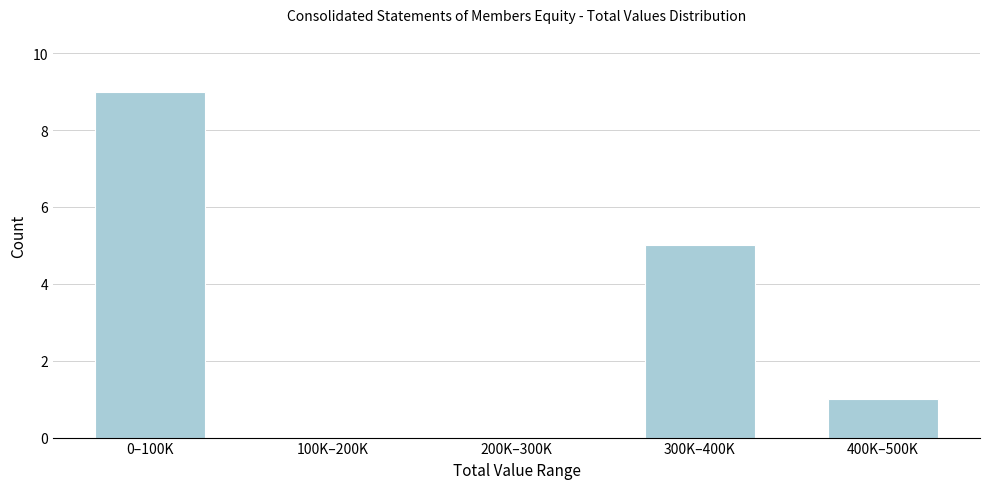

Reading left to right, transcribe all the data shown in this chart.

0–100K=9	100K–200K=0	200K–300K=0	300K–400K=5	400K–500K=1